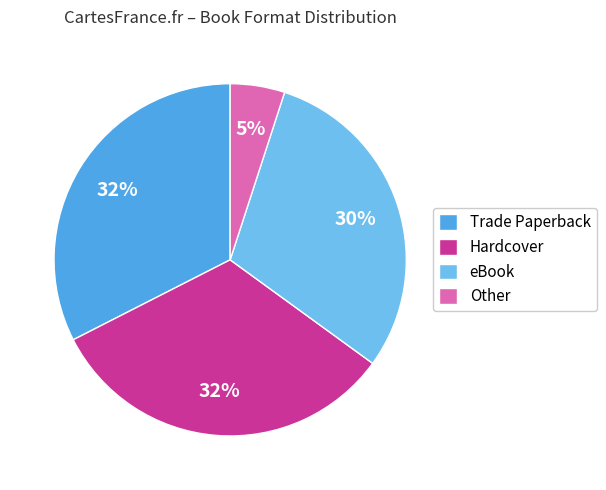

True or false: Other accounts for 5% of the total.

True